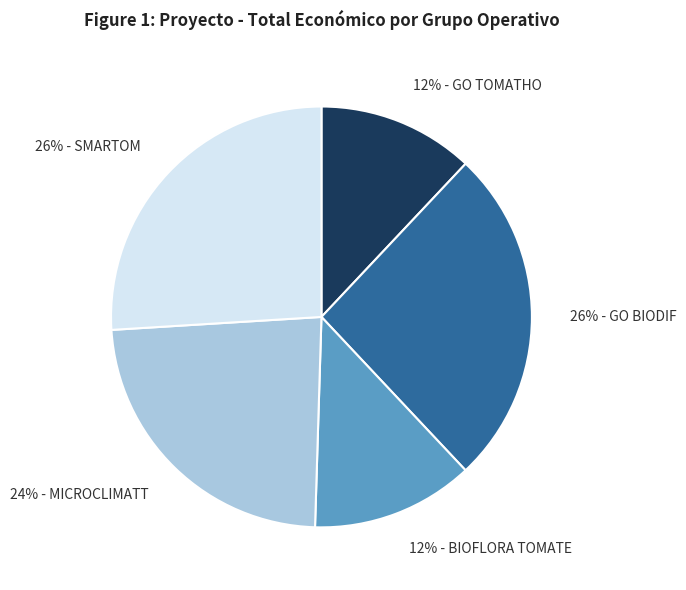

Is there a majority slice in this chart?

No